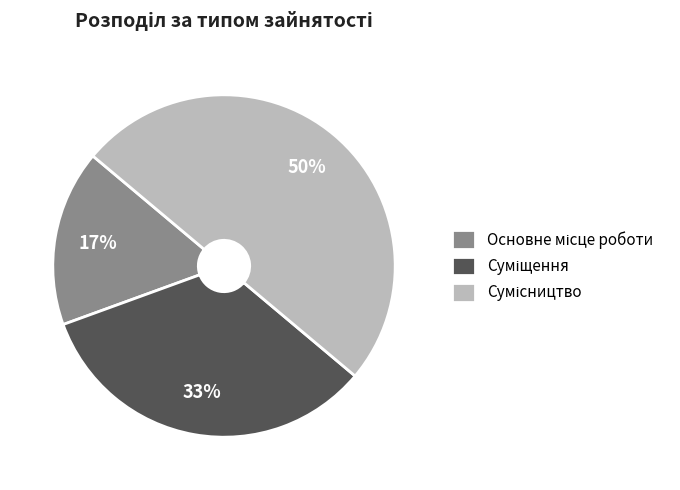

Count the number of slices in the pie.

3